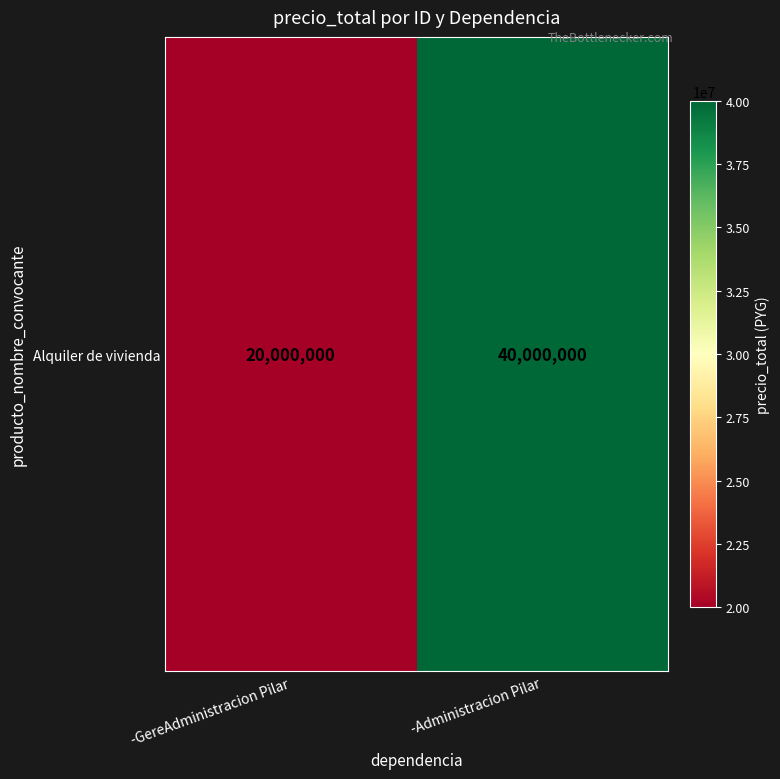

True or false: the data shows 20000000 at -GereAdministracion Pilar.

True